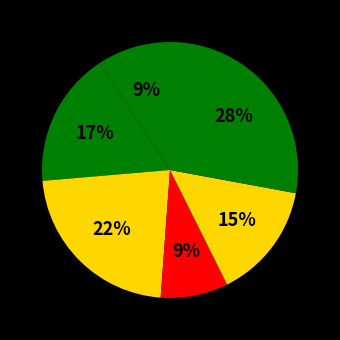

Count the number of slices in the pie.

6